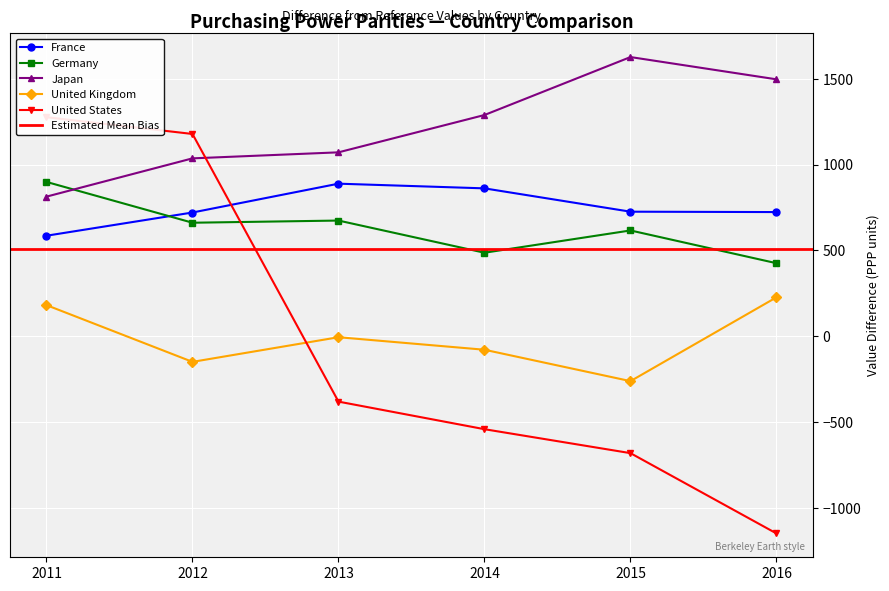

Reading left to right, what are all the values shown in this chart?

France: 585.9	721.1	889.1	861.8	725.9	723.6
Germany: 899.2	661.5	674.2	486.8	616.6	425.7
Japan: 813.6	1036.6	1071.6	1289.1	1626.6	1496.9
United Kingdom: 181.6	-149.0	-5.4	-78.3	-261.2	227.1
United States: 1276.3	1178.6	-380.5	-541.2	-680.7	-1148.5